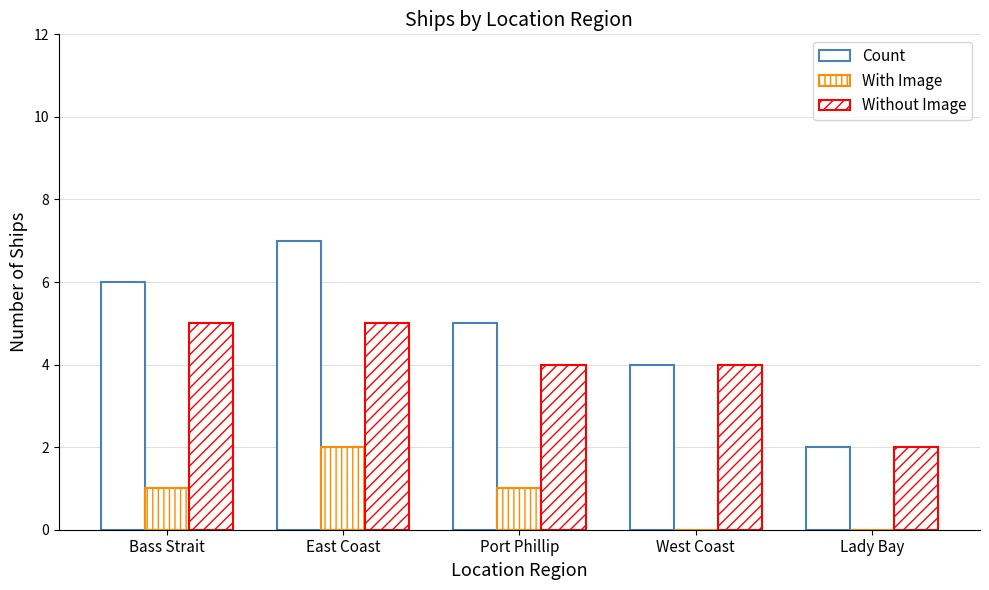

What is the value of the With Image bar at the 2nd from the left?

2